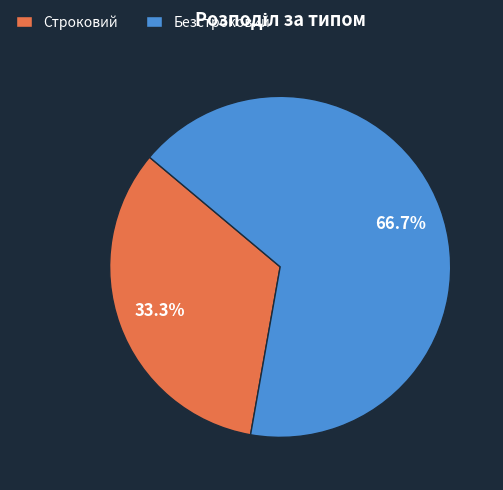

The Безстроковий slice represents 67% of the pie. True or false?

True